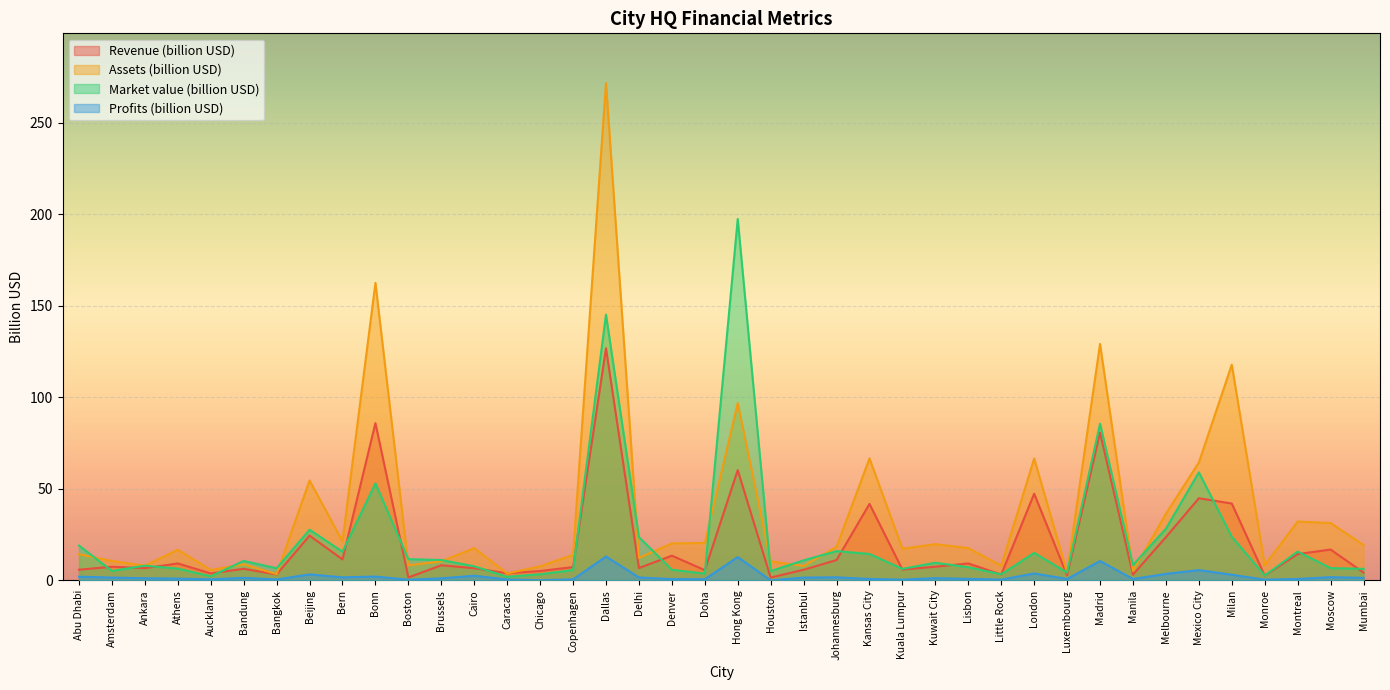

Which series changed the most between Ankara and Hong Kong?

Market value (billion USD)